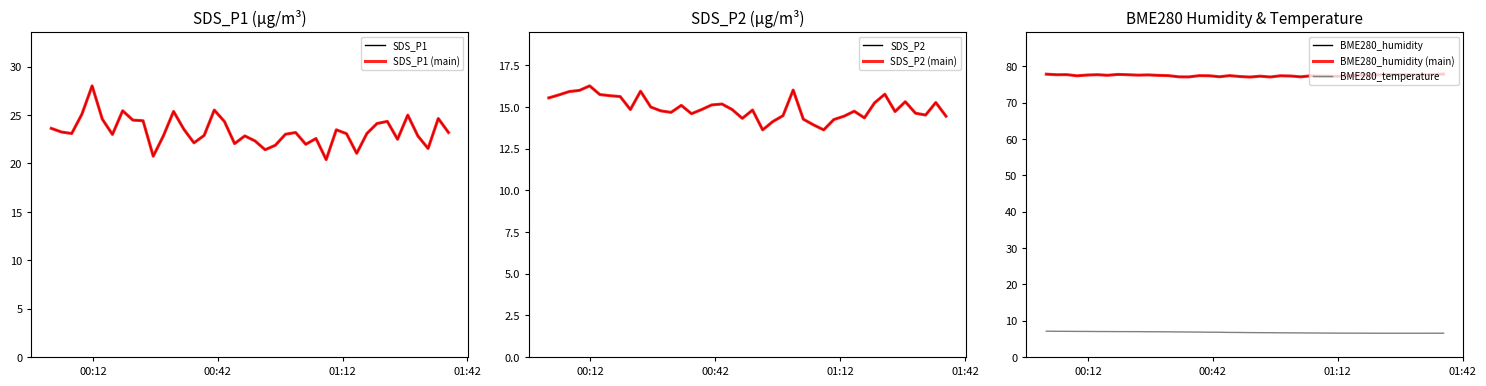

Reading left to right, what are all the values shown in this chart?

SDS_P1: 23.6	23.2	23.1	25.1	28.0	24.6	23.0	25.4	24.5	24.4	20.8	22.9	25.4	23.6	22.1	22.9	25.5	24.3	22.1	22.9	22.3	21.4	21.9	23.0	23.2	22.0	22.6	20.4	23.5	23.1	21.1	23.1	24.1	24.4	22.5	25.0	22.8	21.6	24.6	23.2
SDS_P2: 15.6	15.7	15.9	16.0	16.3	15.8	15.7	15.6	14.8	15.9	15.0	14.8	14.7	15.1	14.6	14.8	15.1	15.2	14.8	14.3	14.8	13.6	14.1	14.5	16.0	14.3	13.9	13.6	14.2	14.4	14.8	14.3	15.2	15.8	14.7	15.3	14.6	14.5	15.3	14.4
BME280_temperature: 7.1	7.1	7.1	7.0	7.0	7.0	7.0	7.0	7.0	7.0	7.0	6.9	6.9	6.9	6.9	6.8	6.8	6.8	6.8	6.7	6.7	6.7	6.7	6.7	6.6	6.6	6.6	6.6	6.6	6.6	6.5	6.5	6.5	6.5	6.5	6.5	6.5	6.5	6.5	6.5
BME280_humidity: 77.8	77.7	77.7	77.4	77.6	77.7	77.5	77.8	77.7	77.6	77.7	77.5	77.4	77.1	77.1	77.4	77.4	77.1	77.5	77.2	77.1	77.3	77.1	77.4	77.3	77.1	77.4	77.3	77.2	77.3	77.4	77.6	77.6	77.7	77.8	77.7	77.7	77.7	77.8	77.9